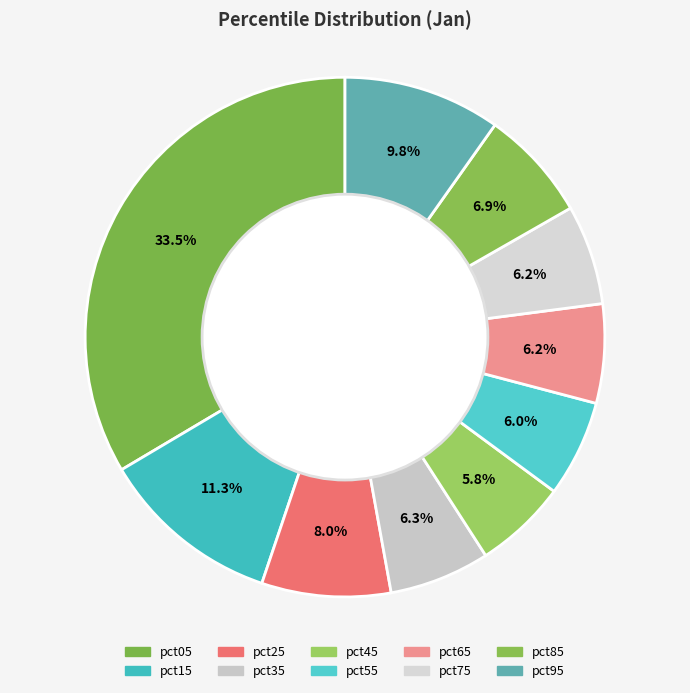

How many segments does this pie chart have?

10